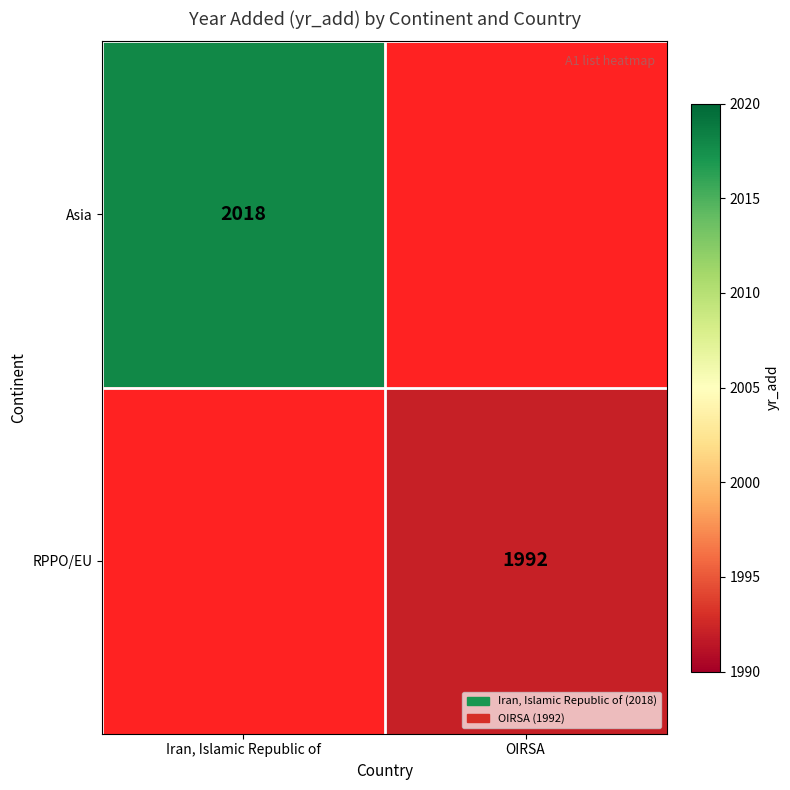

The RPPO/EU series shows 1105 at OIRSA. True or false?

False